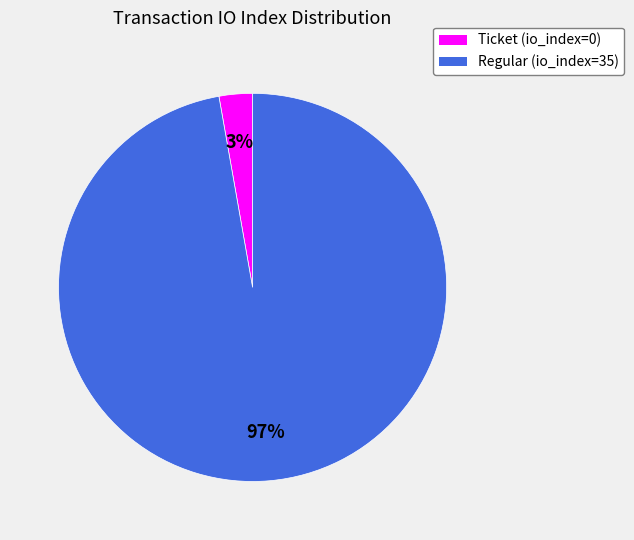

Which slice represents more than half of the pie?

Regular (io_index=35)